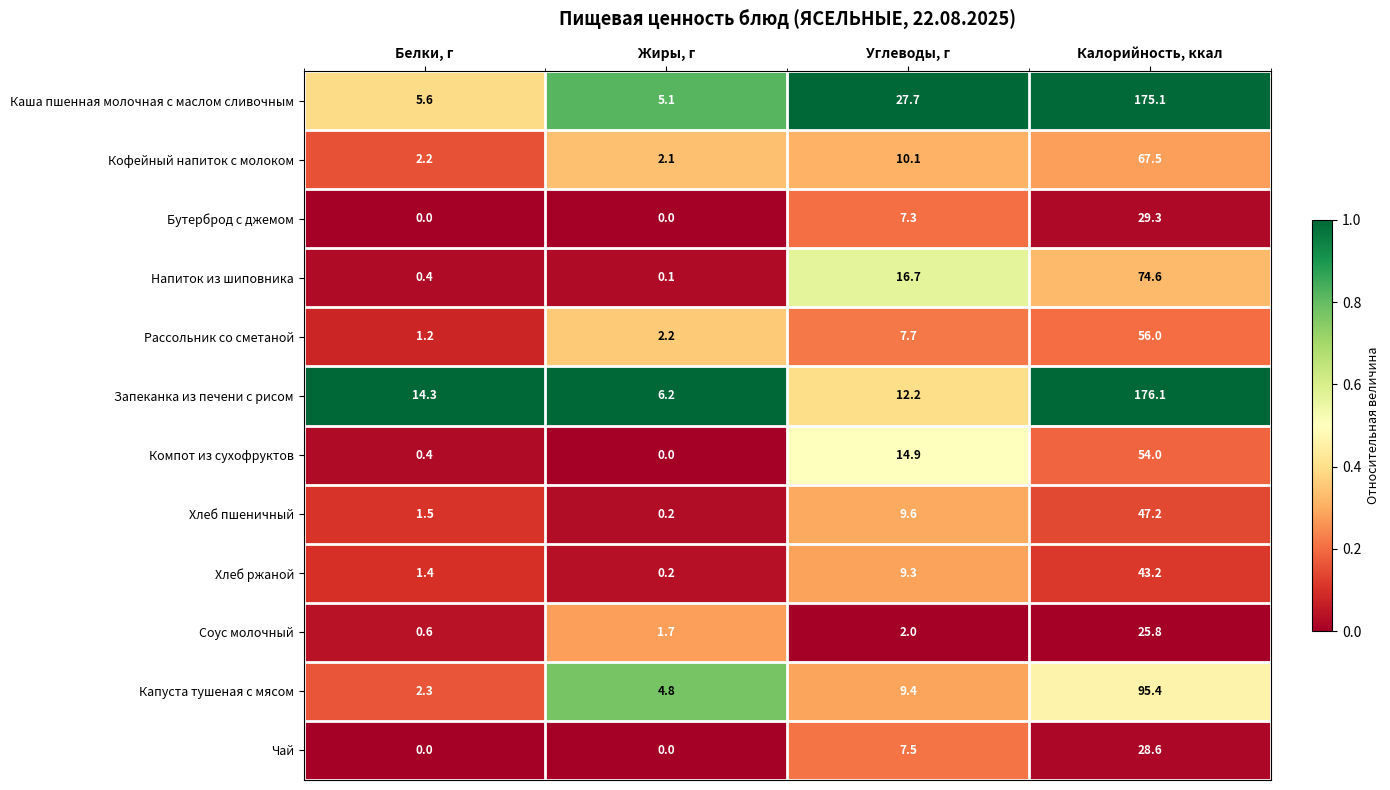

Count the number of categories in the chart.

4